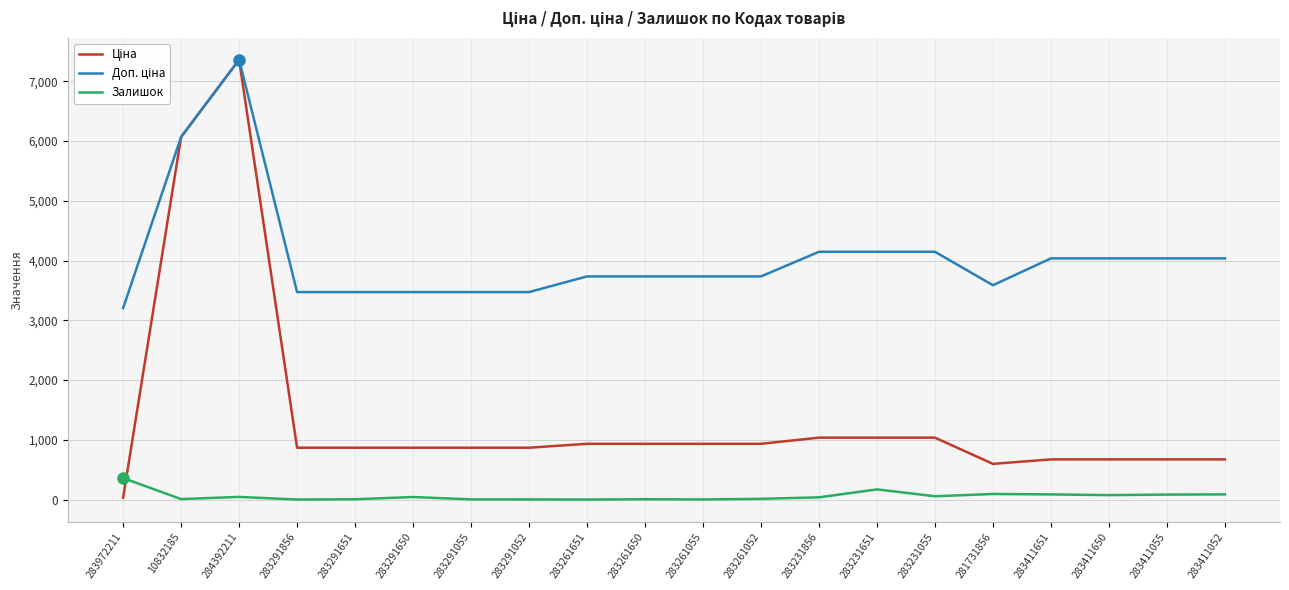

At which category is the sum across all series the highest?

284392211